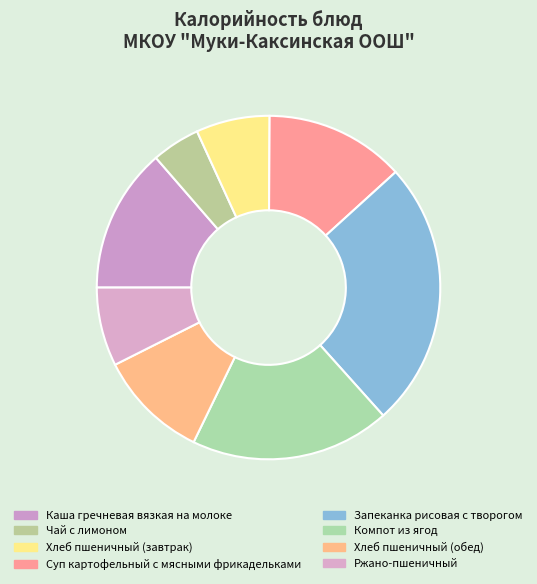

The Ржано-пшеничный slice represents 7% of the pie. True or false?

True